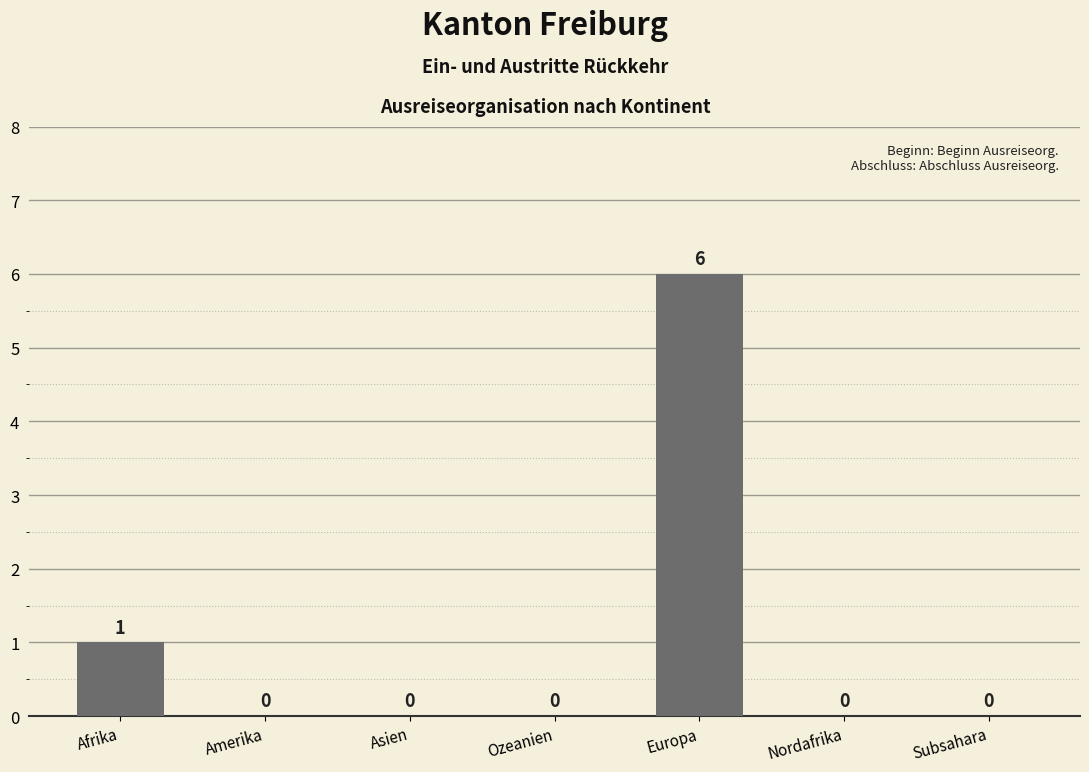

What is the change in value from Europa to Subsahara?

-6